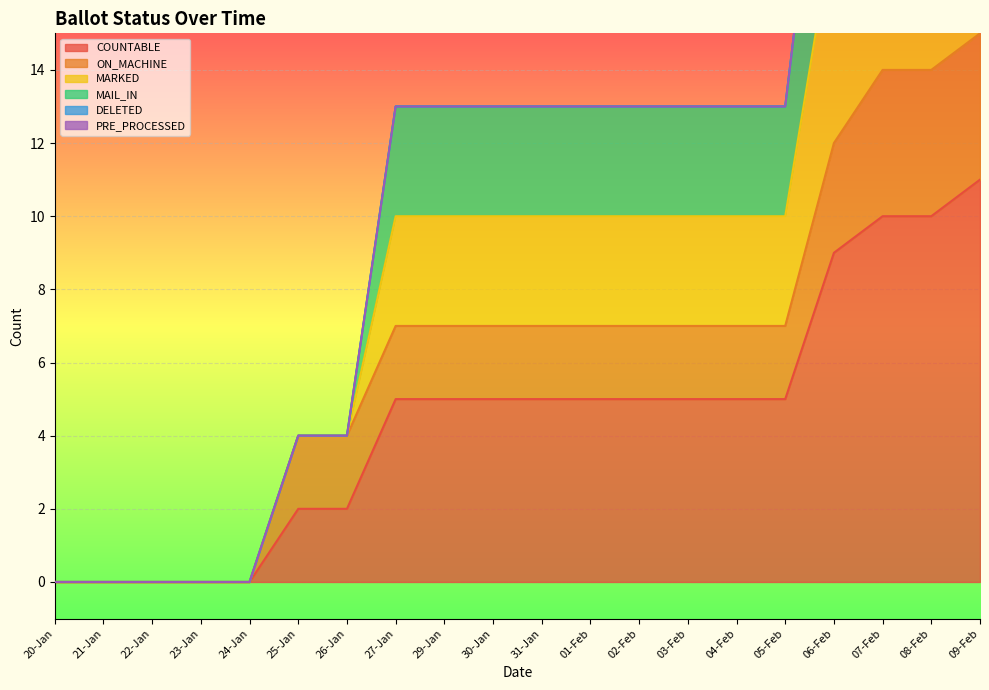

Is it true that COUNTABLE equals 5 at 27-Jan?

True